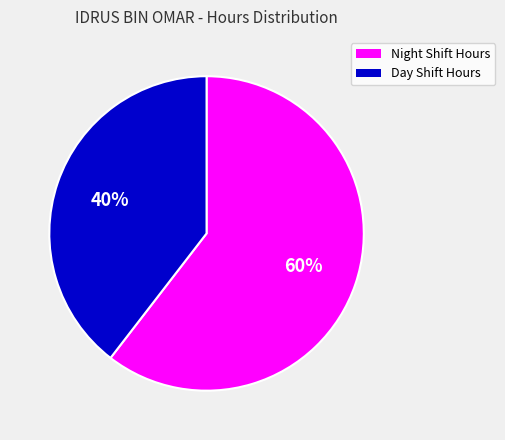

Does any single category account for the majority?

Yes